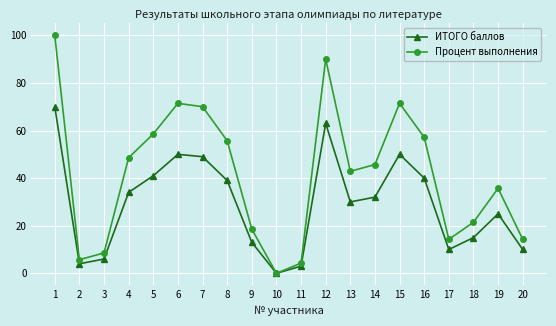

How many interior local peaks does the Процент выполнения series have?

4